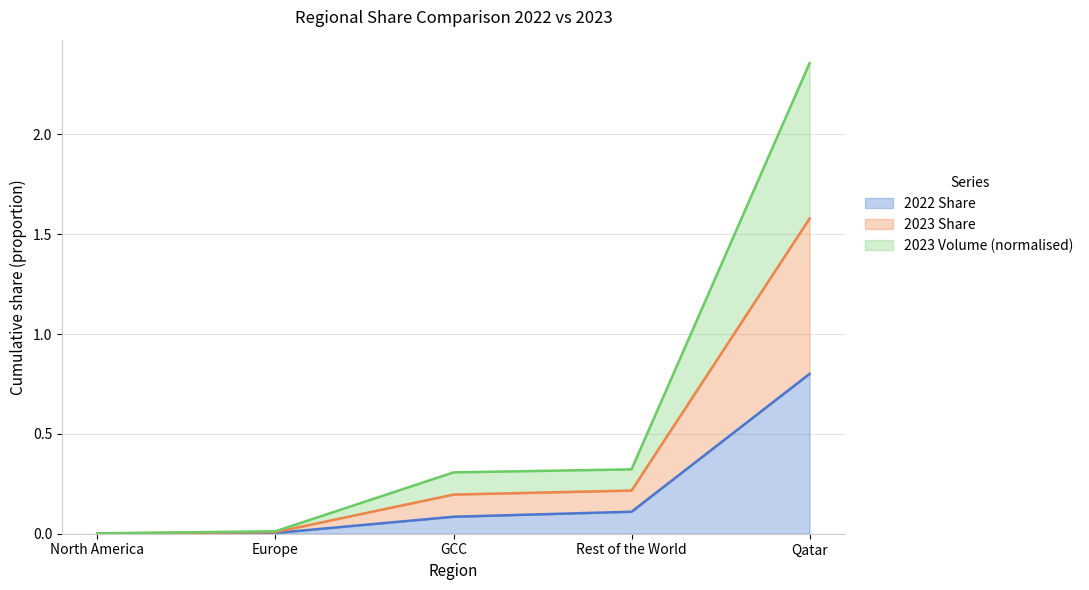

Does the chart display data point markers on the line(s)?

No